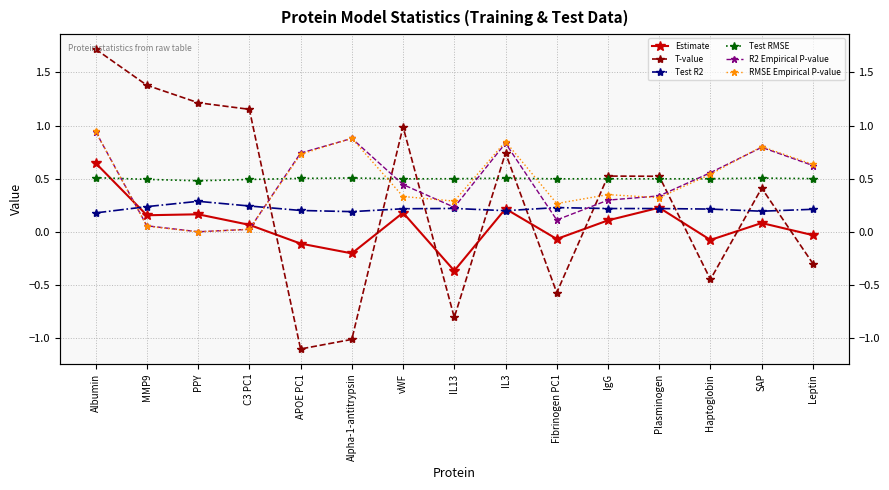

Does the chart have visible grid lines?

Yes